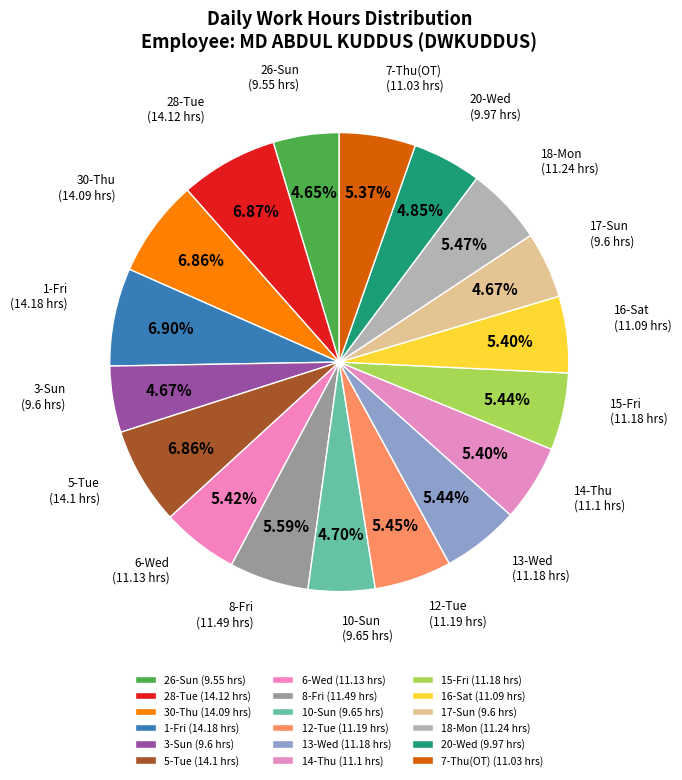

Combined, what portion of the pie is 17-Sun and 30-Thu?

11.5%